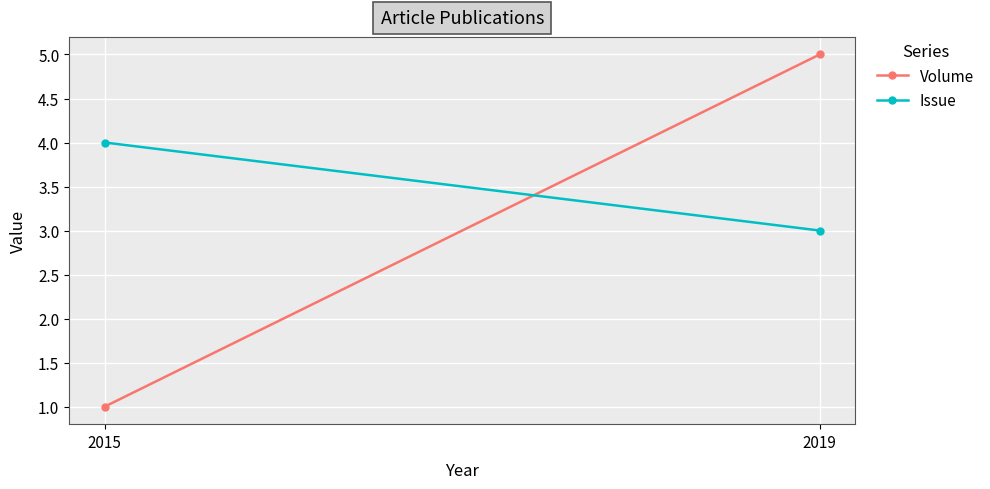

Reading left to right, extract all data points from this chart.

Volume: 2015=1	2019=5
Issue: 2015=4	2019=3